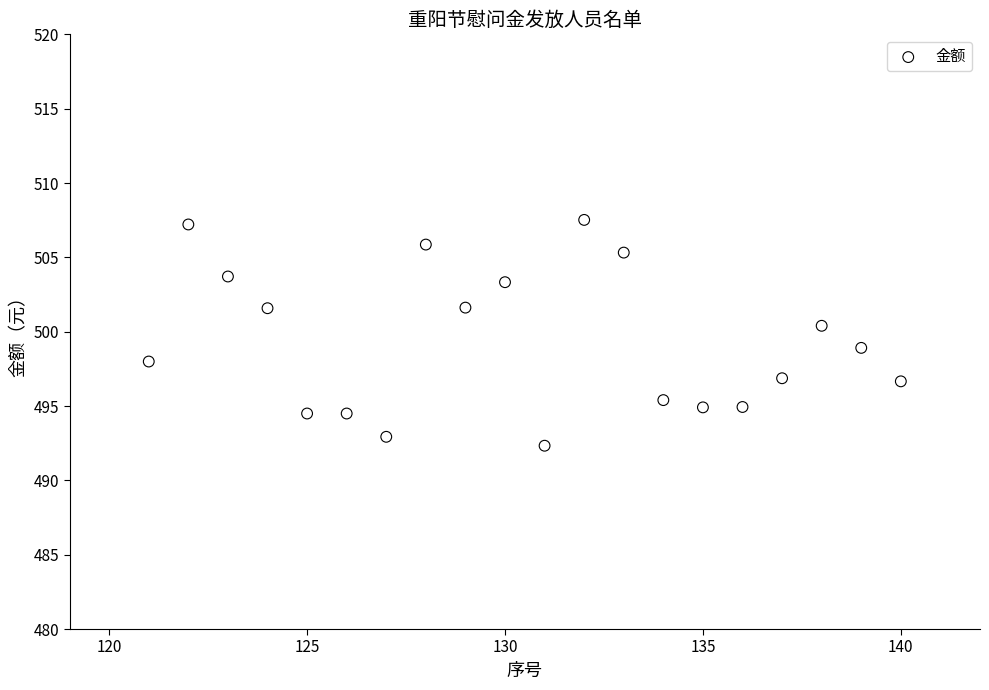

What is the range of X values (max minus min)?

19.0